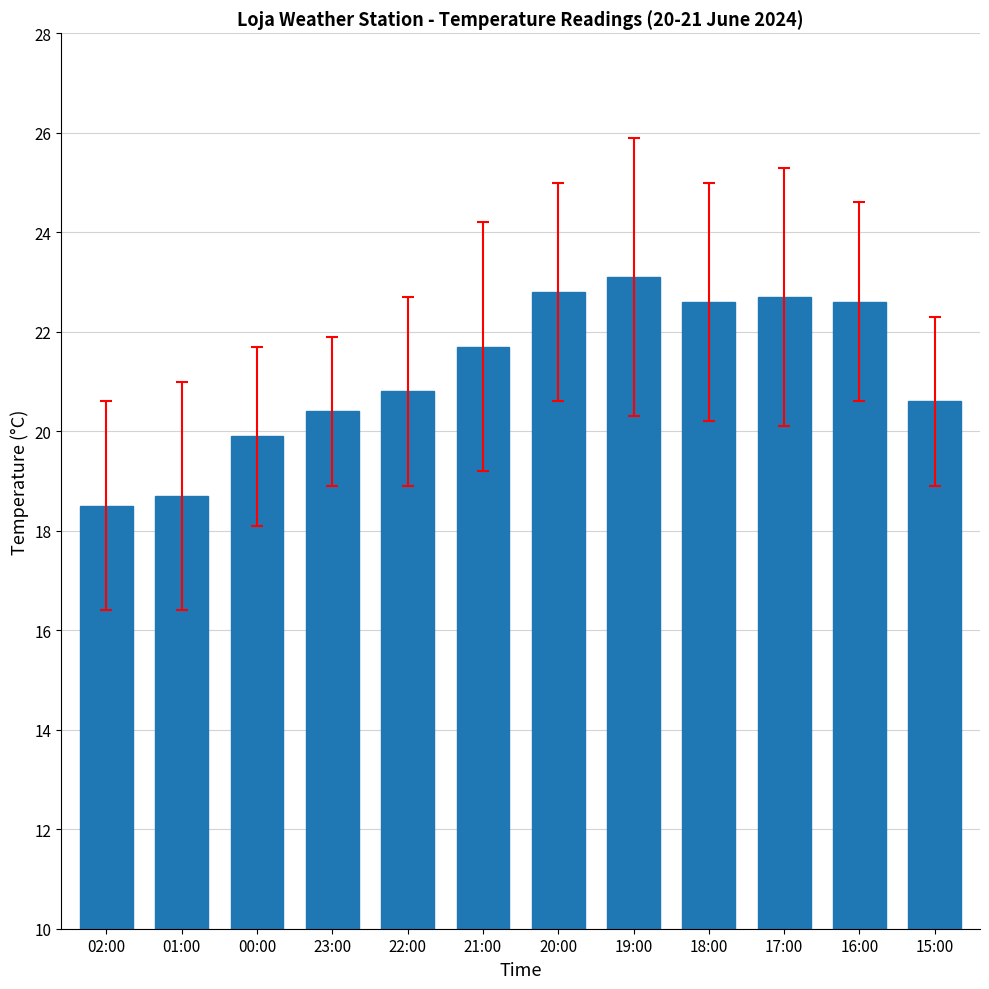

The value at 02:00 is 27.4. True or false?

False